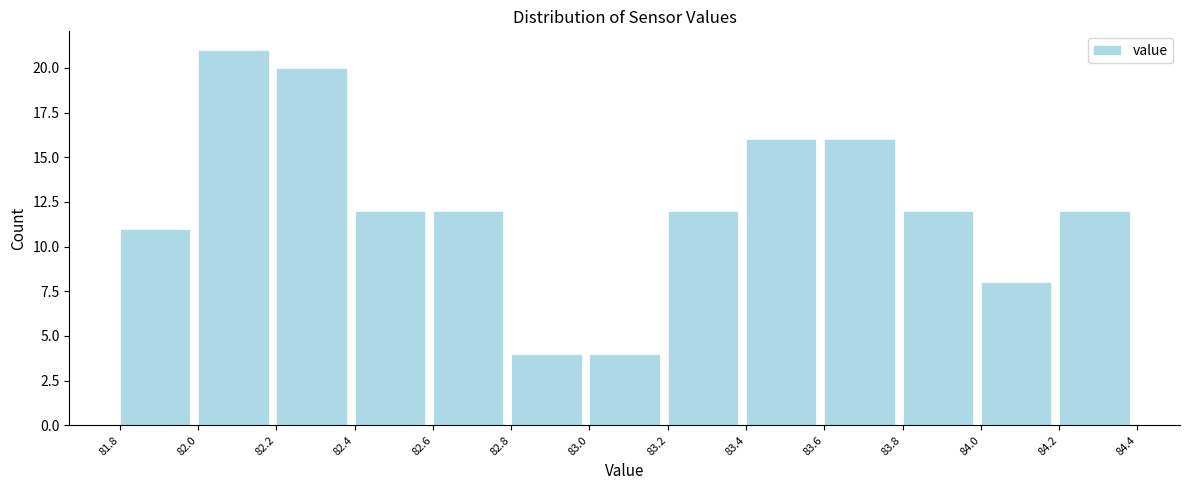

How tall is the bar that spans 82.0 to 82.2 on the x-axis? The values are not printed on the chart, so give them approximately, as read against the axis.

21